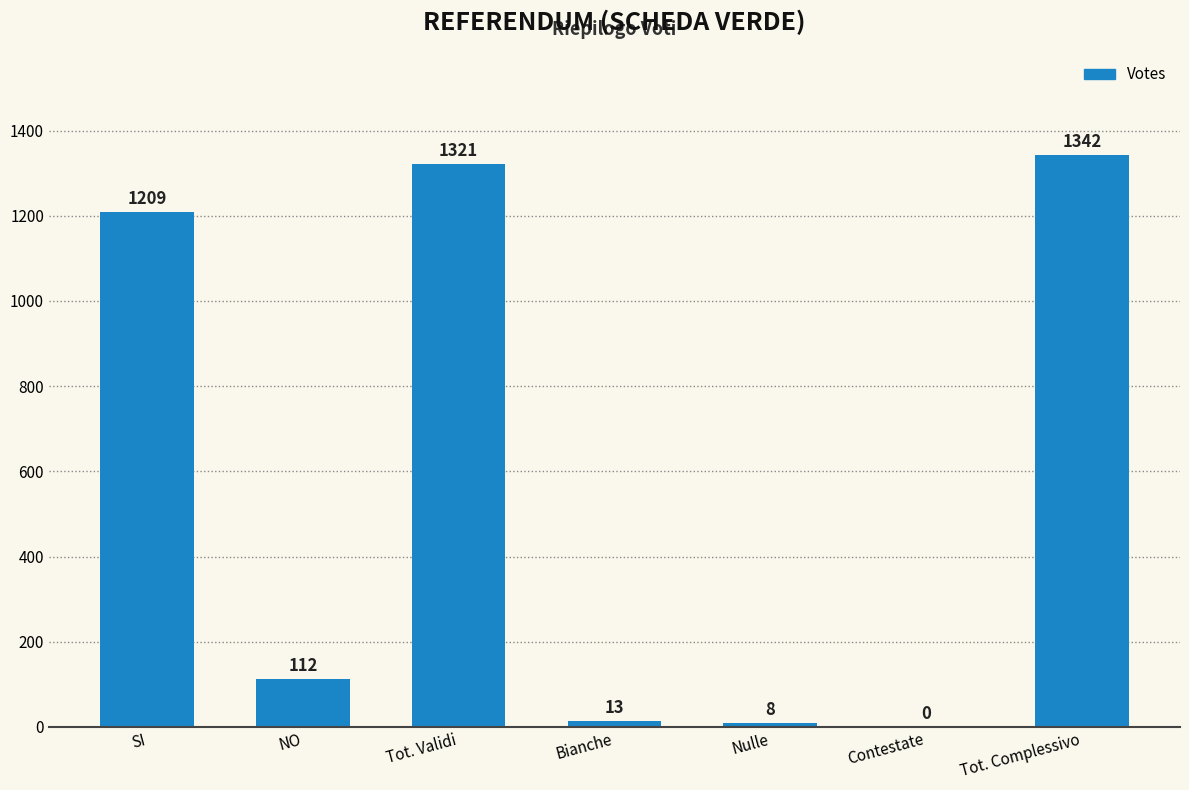

Reading left to right, transcribe all the data shown in this chart.

SI=1209	NO=112	Tot. Validi=1321	Bianche=13	Nulle=8	Contestate=0	Tot. Complessivo=1342